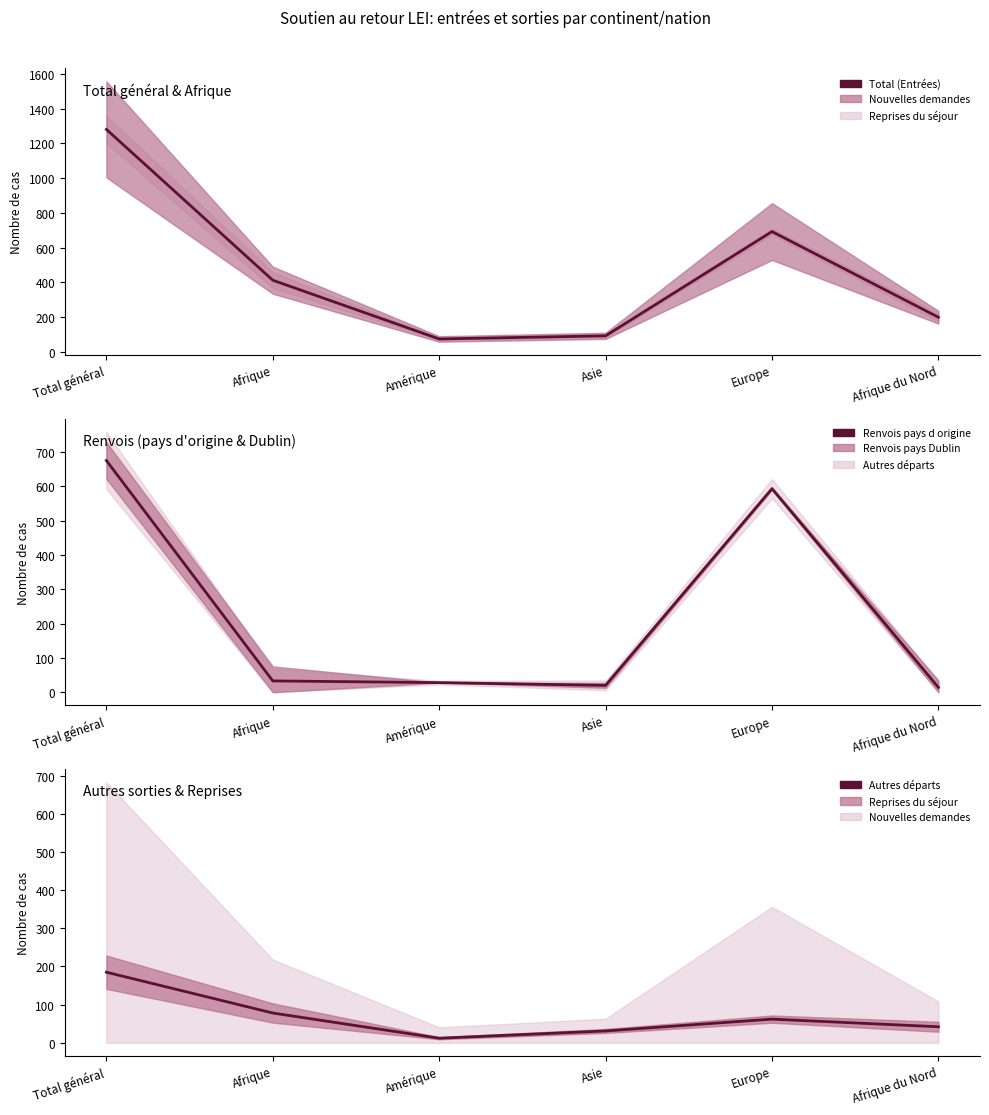

What value does the Total (Entrées) series have at Asie, to the nearest 100?

100